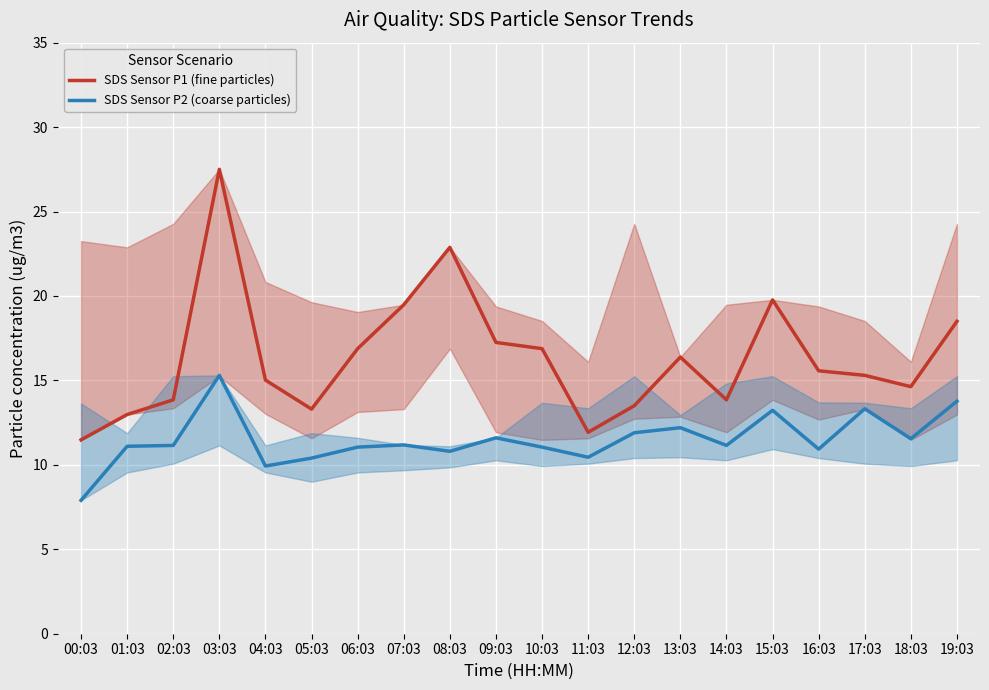

Read the SDS Sensor P2 (coarse particles) value at 06:03.

11.1